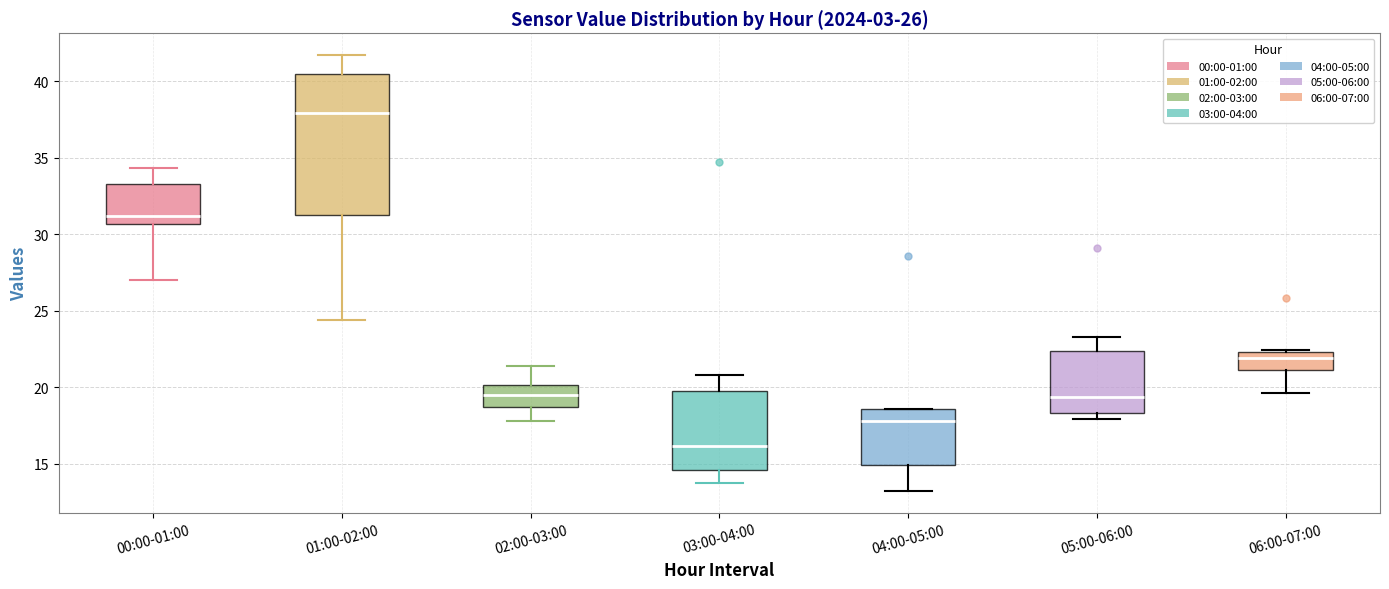

Which box's median line is the highest?

01:00-02:00